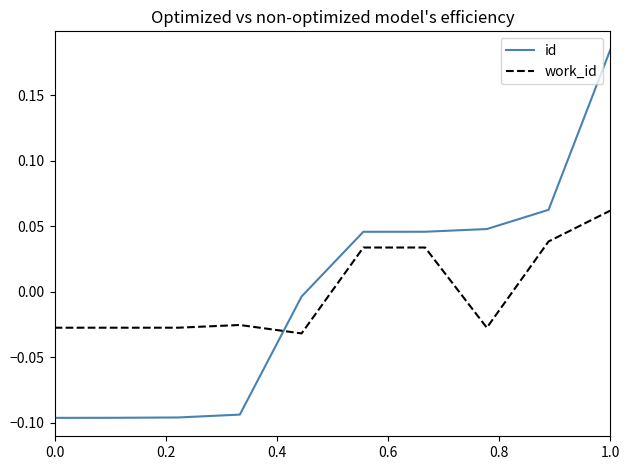

How many intersections are there between work_id and id?

1